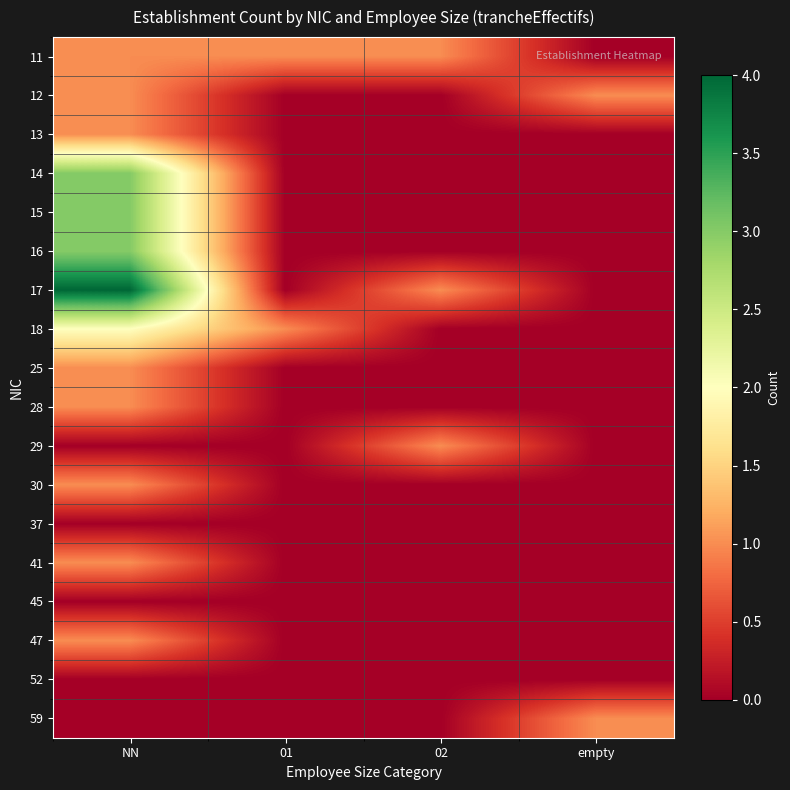

Reading left to right, what are all the values shown in this chart?

11: NN=1	01=1	02=1	empty=0
12: NN=1	01=0	02=0	empty=1
13: NN=1	01=0	02=0	empty=0
14: NN=3	01=0	02=0	empty=0
15: NN=3	01=0	02=0	empty=0
16: NN=3	01=0	02=0	empty=0
17: NN=4	01=0	02=1	empty=0
18: NN=2	01=1	02=0	empty=0
25: NN=1	01=0	02=0	empty=0
28: NN=1	01=0	02=0	empty=0
29: NN=0	01=0	02=1	empty=0
30: NN=1	01=0	02=0	empty=0
37: NN=0	01=0	02=0	empty=0
41: NN=1	01=0	02=0	empty=0
45: NN=0	01=0	02=0	empty=0
47: NN=1	01=0	02=0	empty=0
52: NN=0	01=0	02=0	empty=0
59: NN=0	01=0	02=0	empty=1